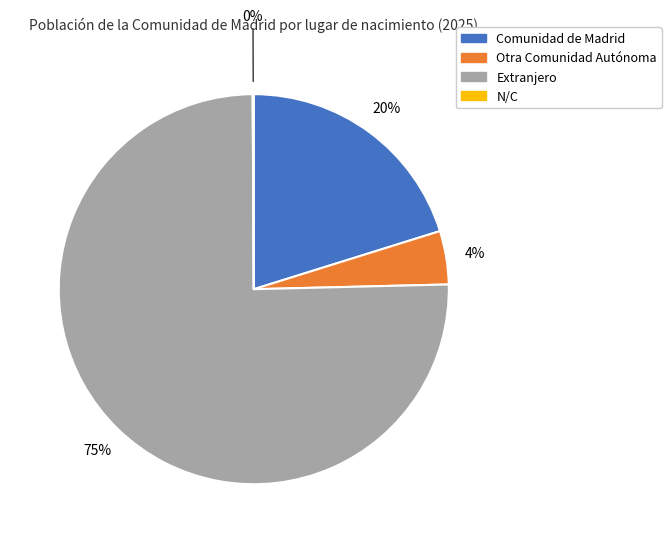

To the nearest percent, what is the average slice percentage?

25%